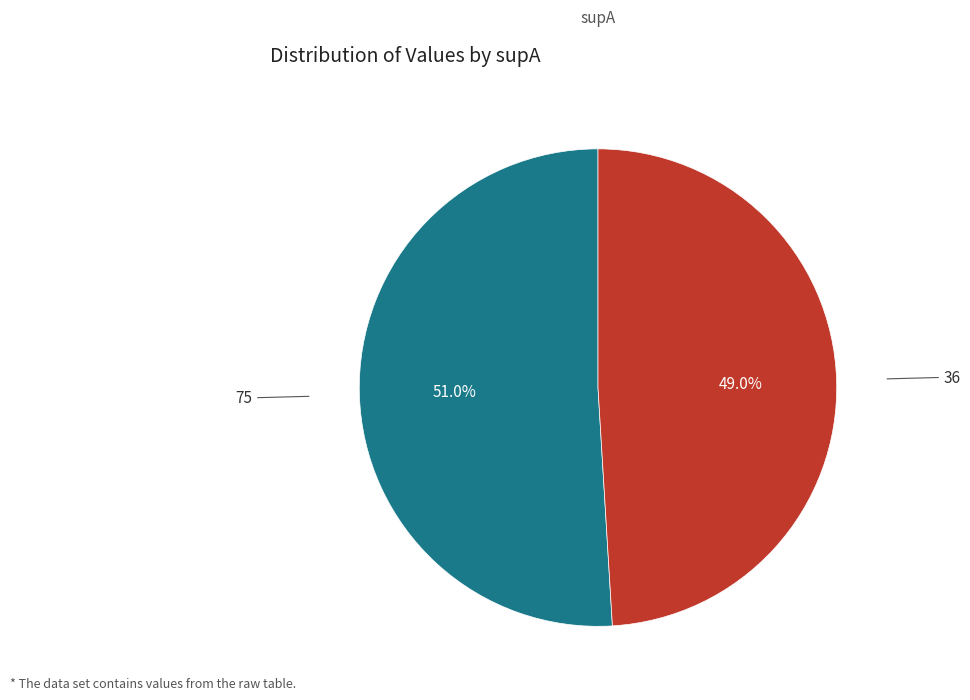

Is there any slice that represents more than half of the pie?

Yes